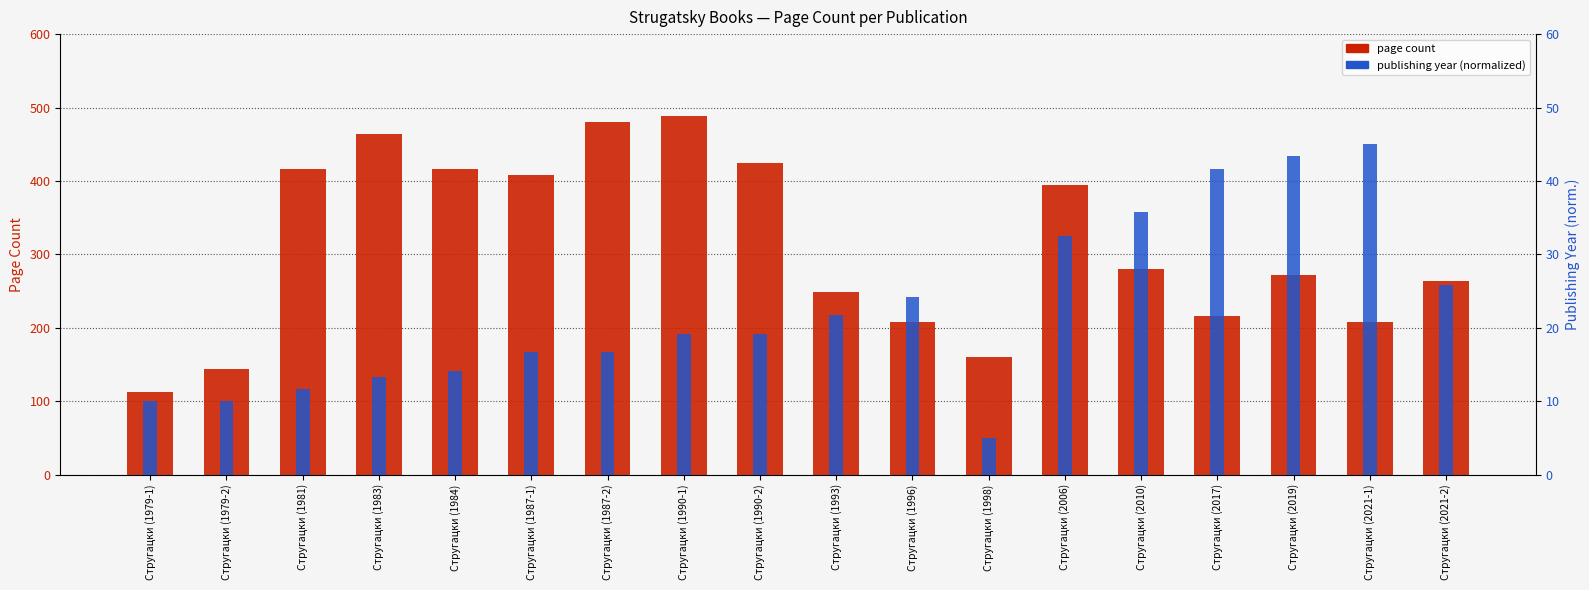

Which category has the lowest value across all series?

Стругацки (1998)